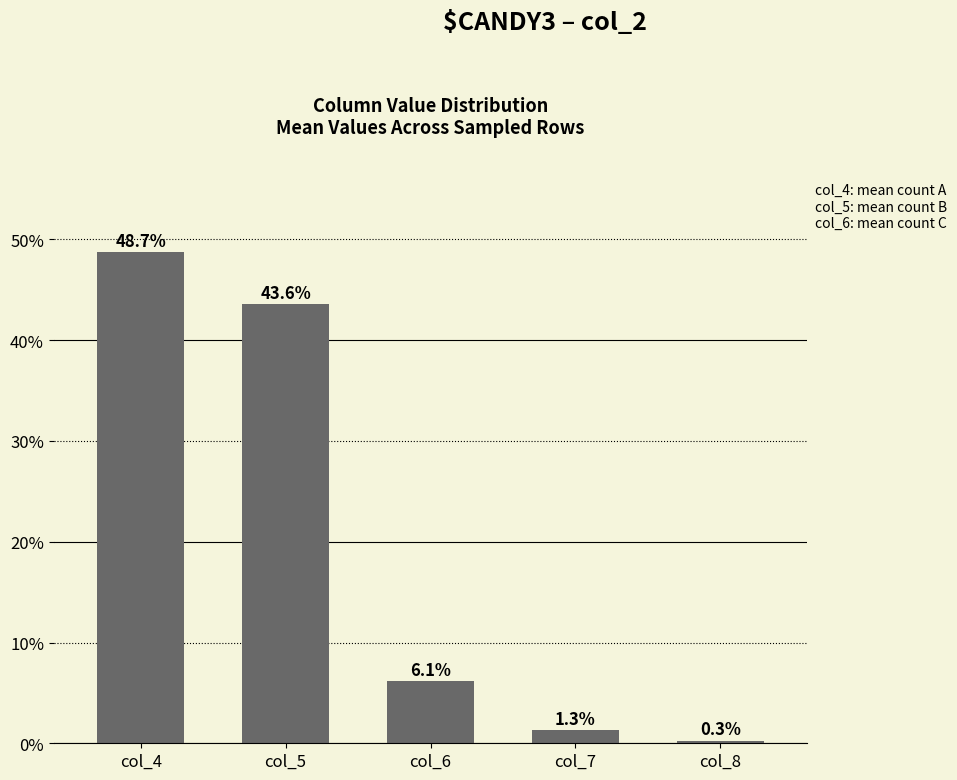

Does the chart contain any negative values?

No